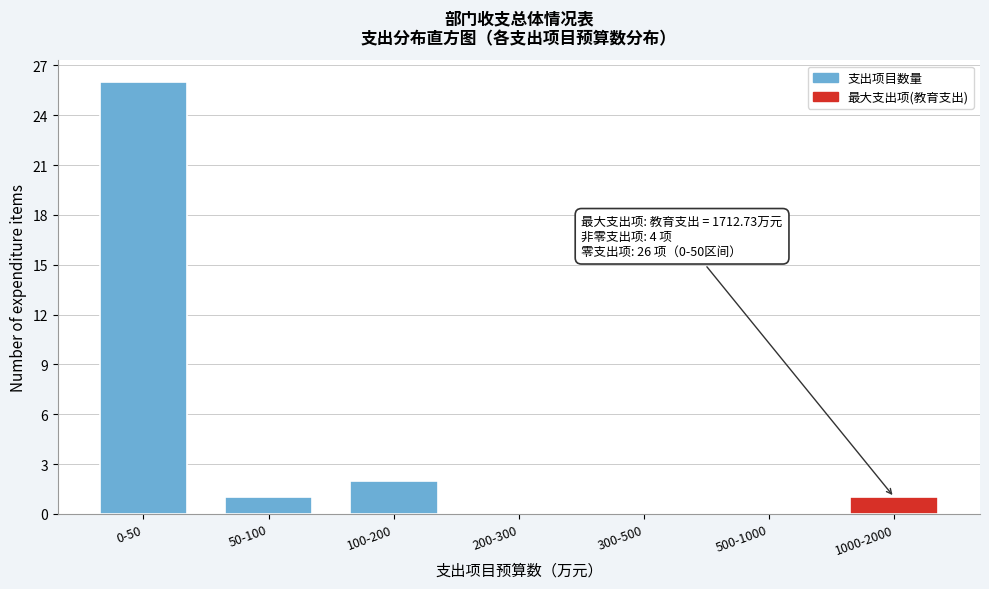

Reading right to left, what are all the values shown in this chart?

1000-2000=1	500-1000=0	300-500=0	200-300=0	100-200=2	50-100=1	0-50=26